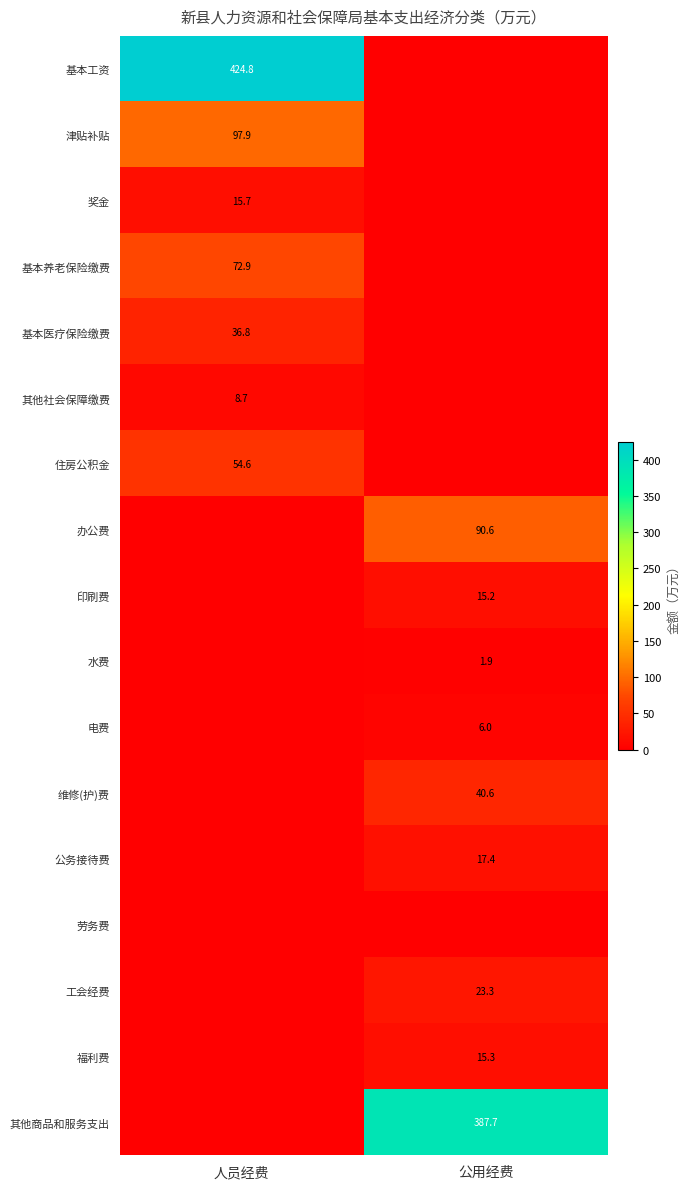

What is the maximum value shown in the chart?

424.8